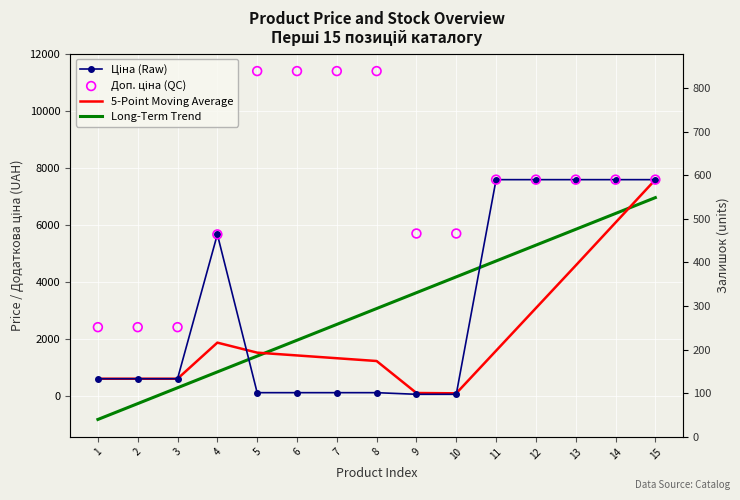

Which series has the largest Y range (max minus min)?

Доп. ціна (QC)